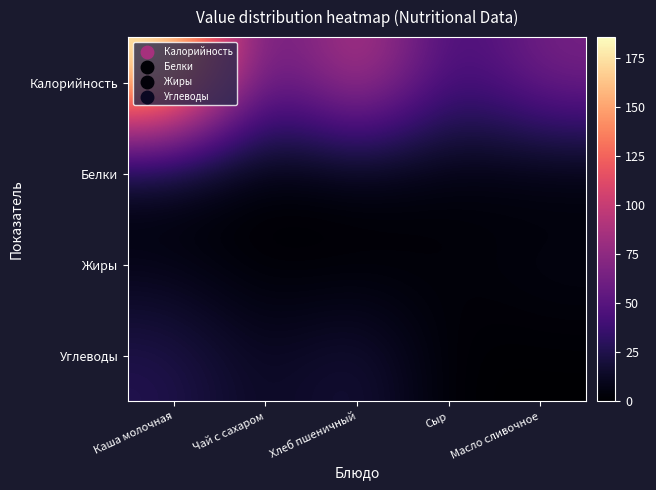

Reading right to left, list all the values displayed in this chart.

Калорийность: Масло сливочное=66.1	Сыр=35.0	Хлеб пшеничный=104.0	Чай с сахаром=40.0	Каша молочная=185.9
Белки: Масло сливочное=0.1	Сыр=2.6	Хлеб пшеничный=3.2	Чай с сахаром=0.0	Каша молочная=4.9
Жиры: Масло сливочное=7.2	Сыр=2.7	Хлеб пшеничный=0.4	Чай с сахаром=0.0	Каша молочная=6.7
Углеводы: Масло сливочное=0.1	Сыр=0.0	Хлеб пшеничный=22.0	Чай с сахаром=10.0	Каша молочная=26.4